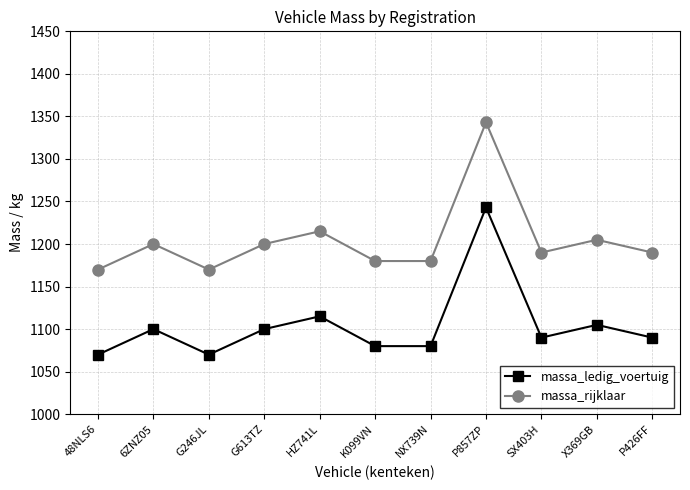

What is the label of the 1st point from the right?

P426FF